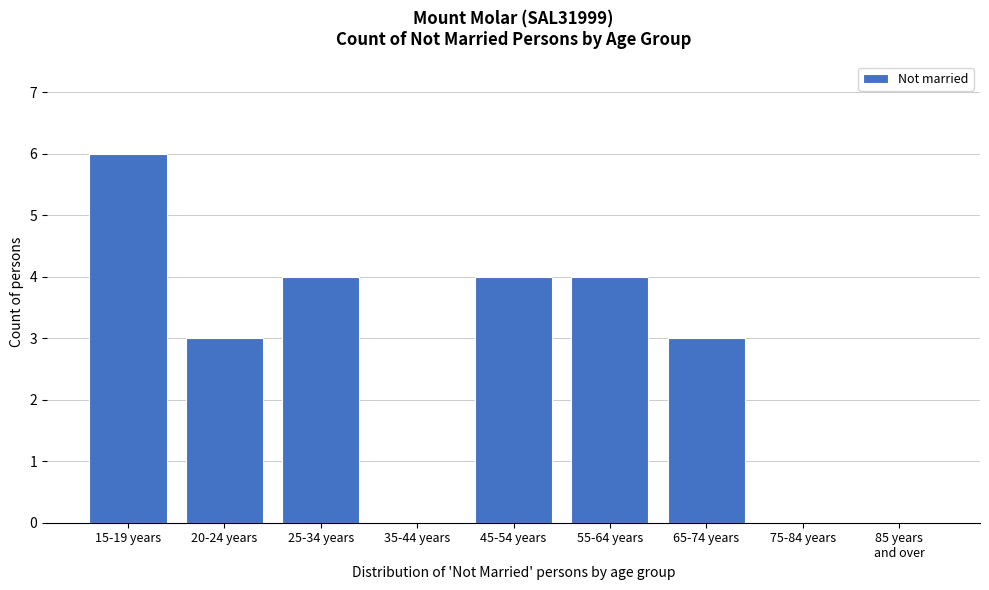

The value at 45-54 years is 4. True or false?

True